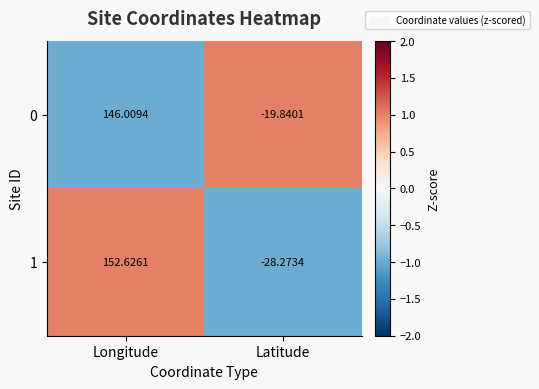

At which category does the chart reach its minimum across all series?

Latitude